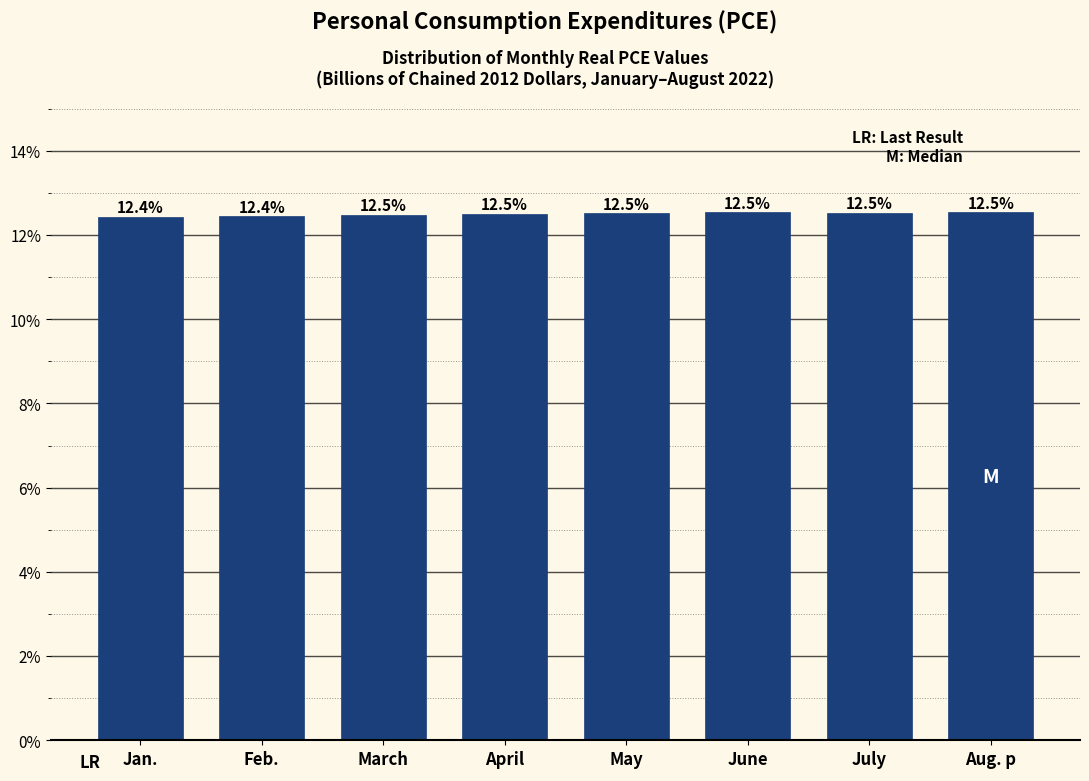

Reading right to left, extract all data points from this chart.

Aug. p=12.5	July=12.5	June=12.5	May=12.5	April=12.5	March=12.5	Feb.=12.4	Jan.=12.4